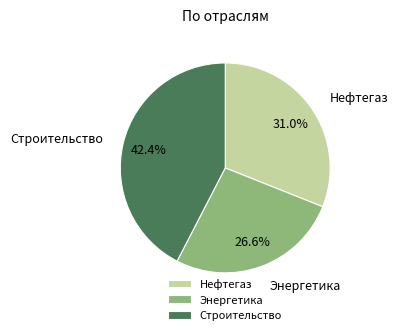

What portion of the pie excludes Нефтегаз?

69.0%